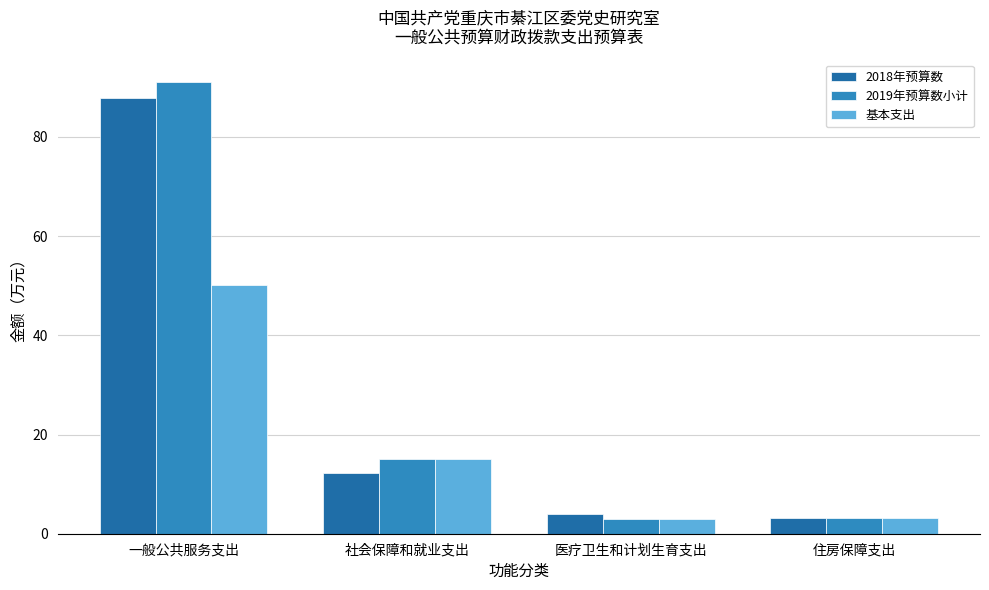

Where is 基本支出 nearest to the value 26?

社会保障和就业支出